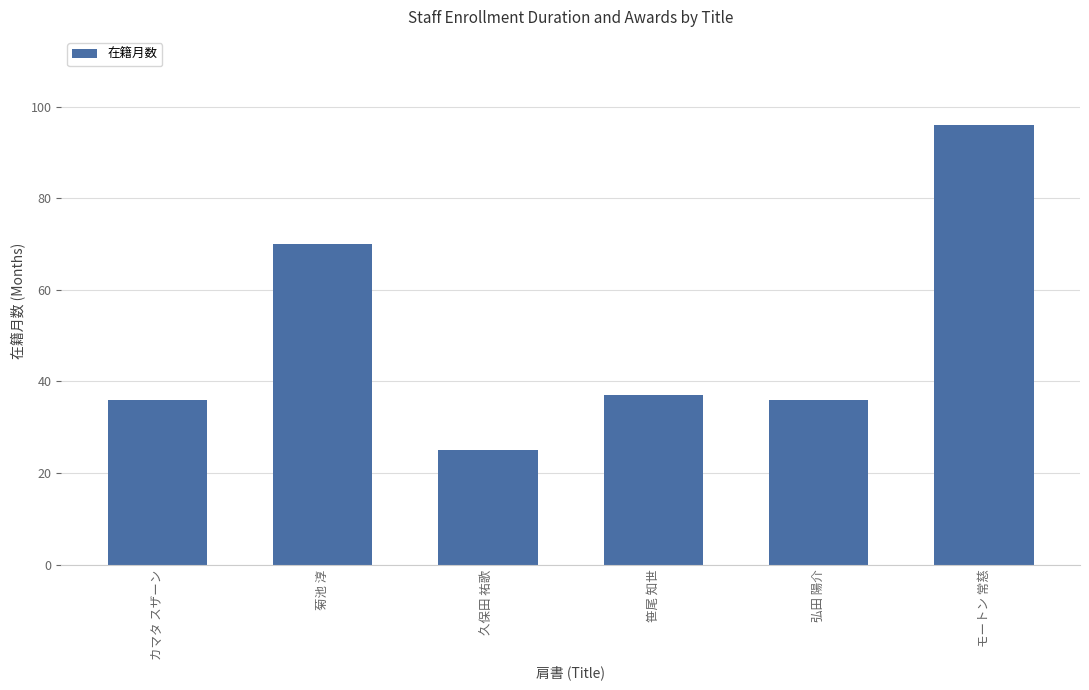

Approximately how many times larger is the value at 笹尾 知世 compared to 菊池 淳?

0.5